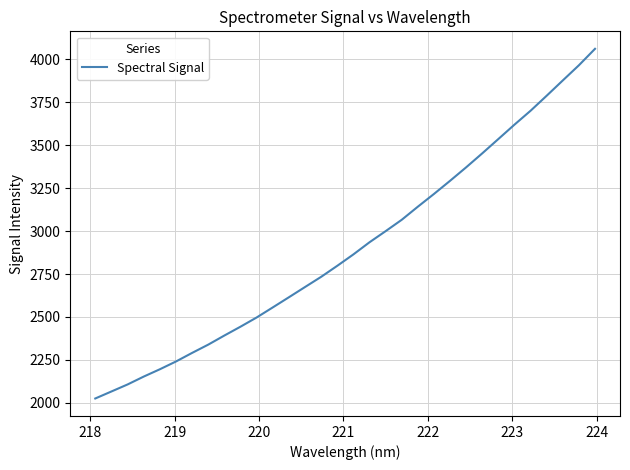

What is the difference between the maximum and minimum values?

2036.2